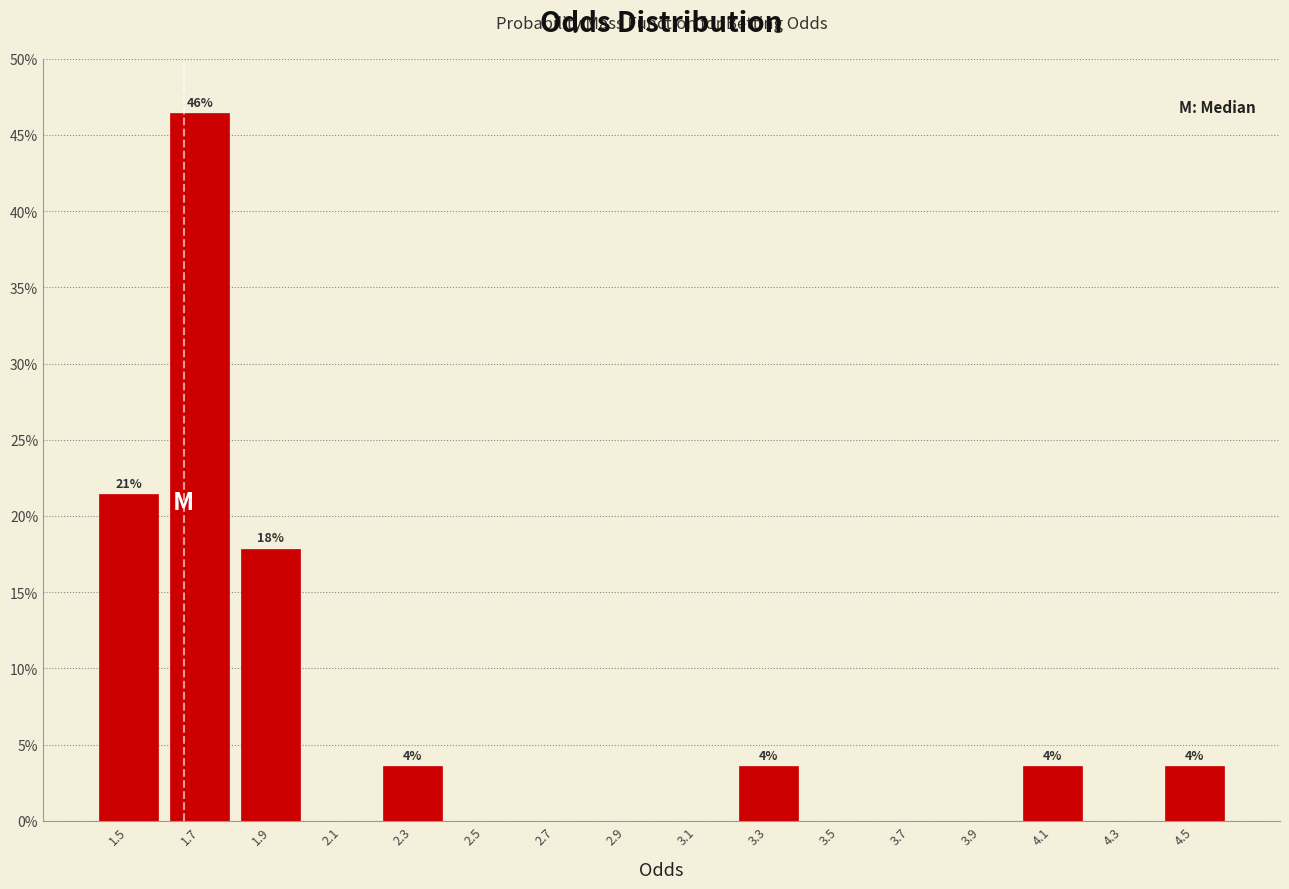

Which range on the x-axis has the tallest bar?

1.6 to 1.8